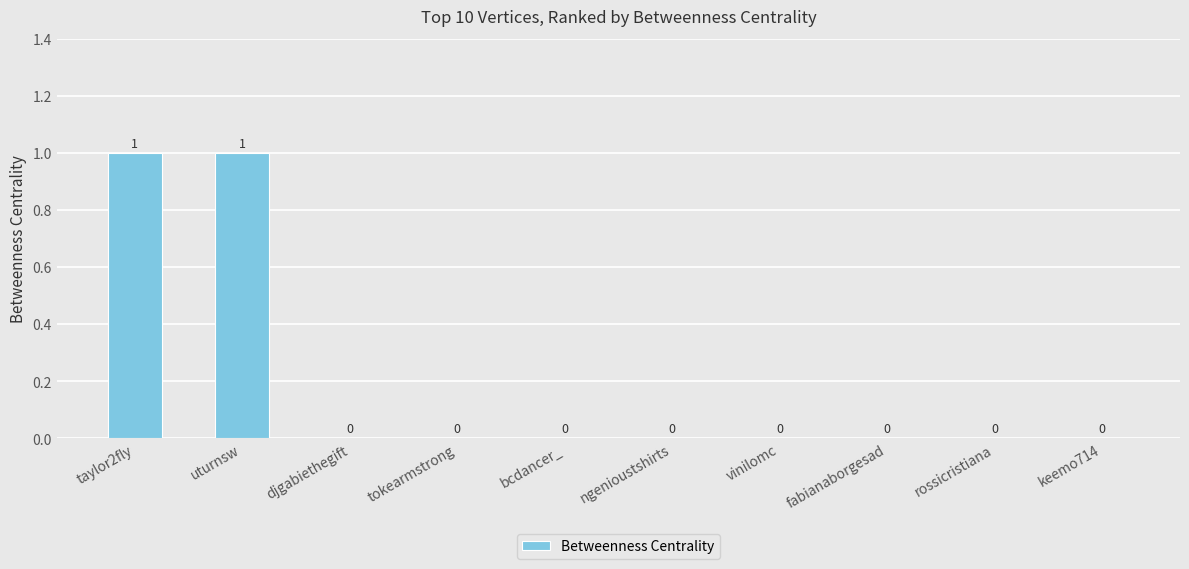

Reading left to right, what are all the values shown in this chart?

taylor2fly=1	uturnsw=1	djgabiethegift=0	tokearmstrong=0	bcdancer_=0	ngenioustshirts=0	vinilomc=0	fabianaborgesad=0	rossicristiana=0	keemo714=0